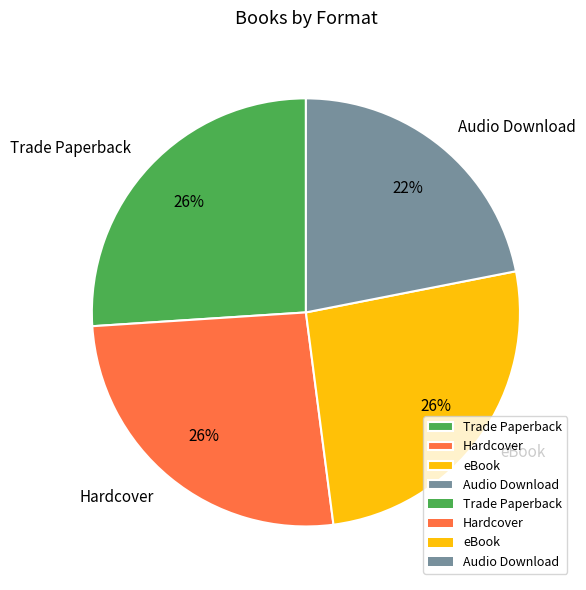

How many segments does this pie chart have?

4